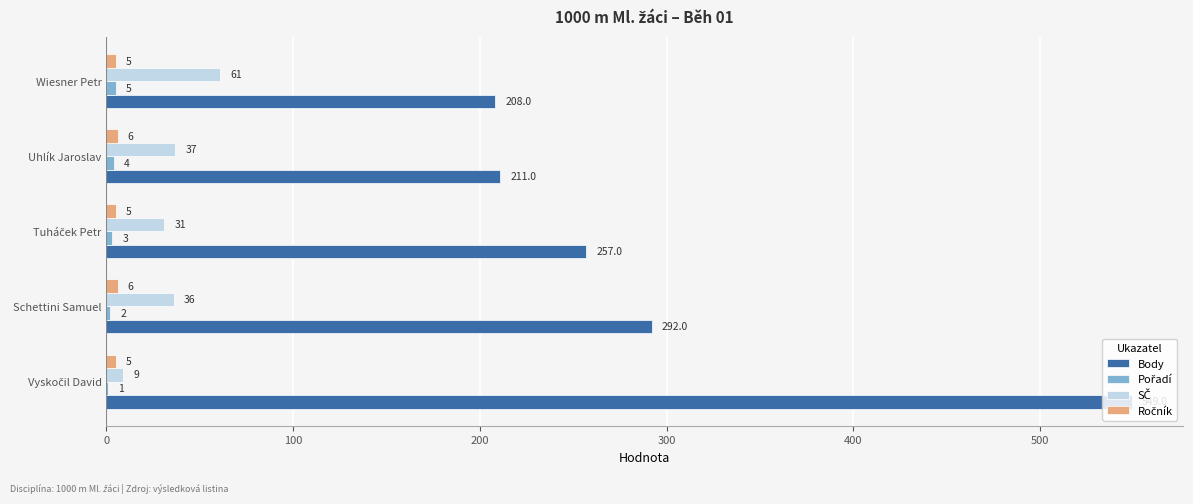

What is the total value across all series at Uhlík Jaroslav?

258